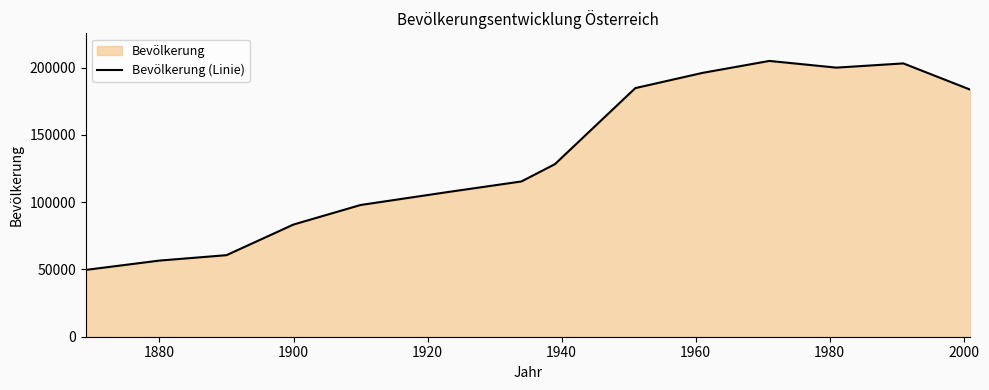

Reading left to right, extract all data points from this chart.

49635	56569	60590	83356	97852	107463	115338	128177	184685	195978	204889	199910	203044	183504